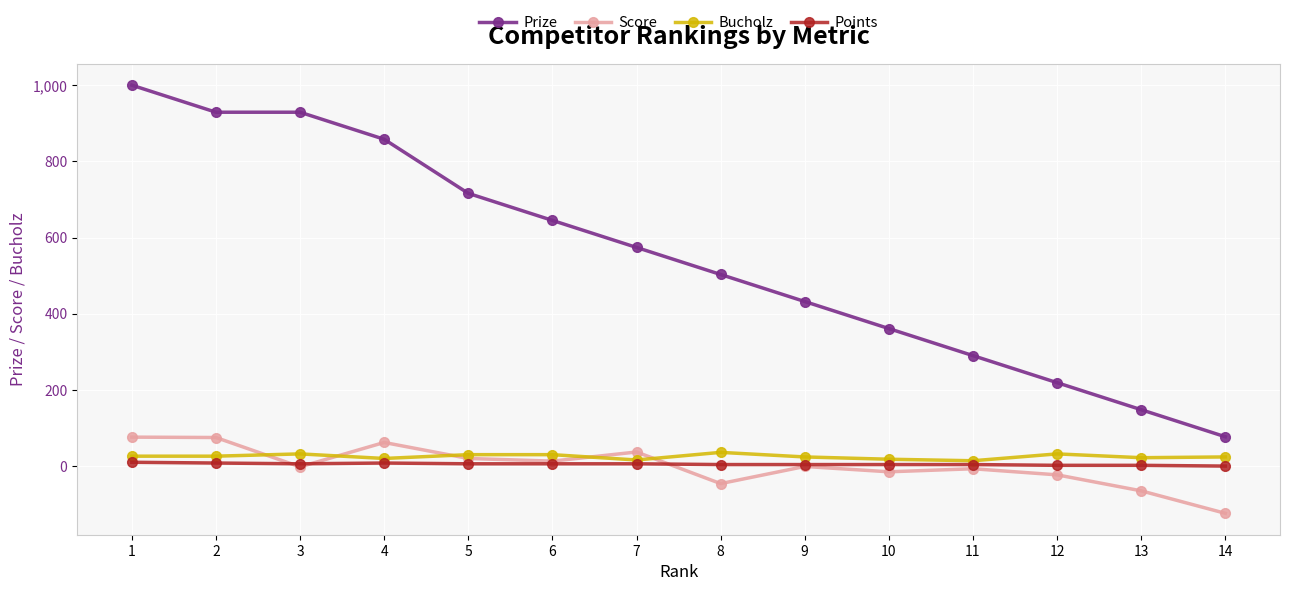

Rank the series at 4 from lowest to highest value.

Points, Bucholz, Score, Prize